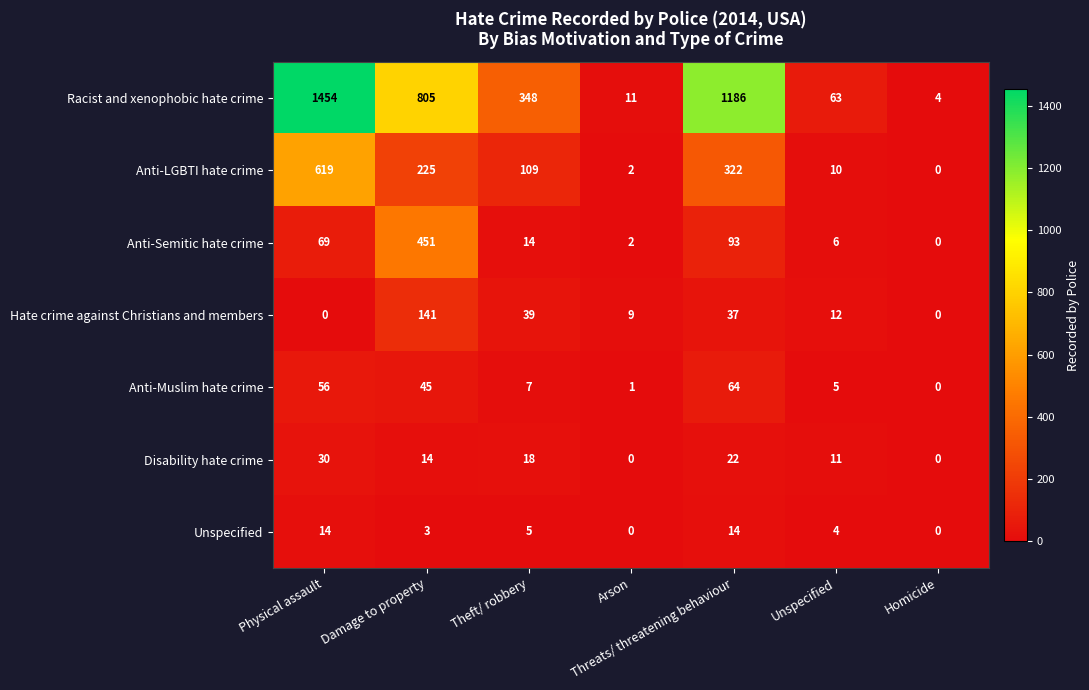

At which category is the sum across all series the highest?

Physical assault